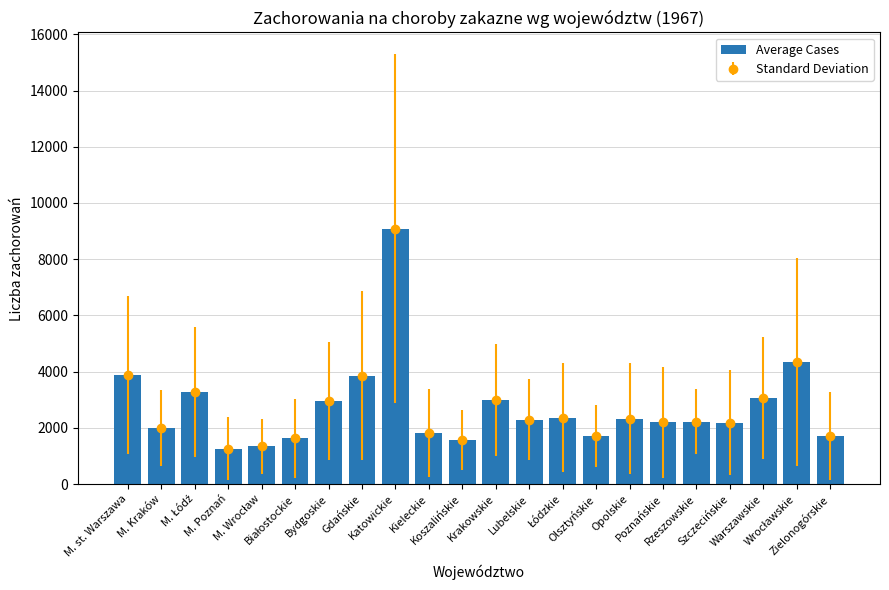

Reading right to left, extract all data points from this chart.

1722.0	4350.7	3076.3	2185.0	2229.0	2202.8	2337.0	1703.7	2369.5	2299.0	2995.3	1575.2	1809.8	9089.8	3857.0	2957.8	1635.7	1346.2	1263.2	3277.2	1994.0	3875.0